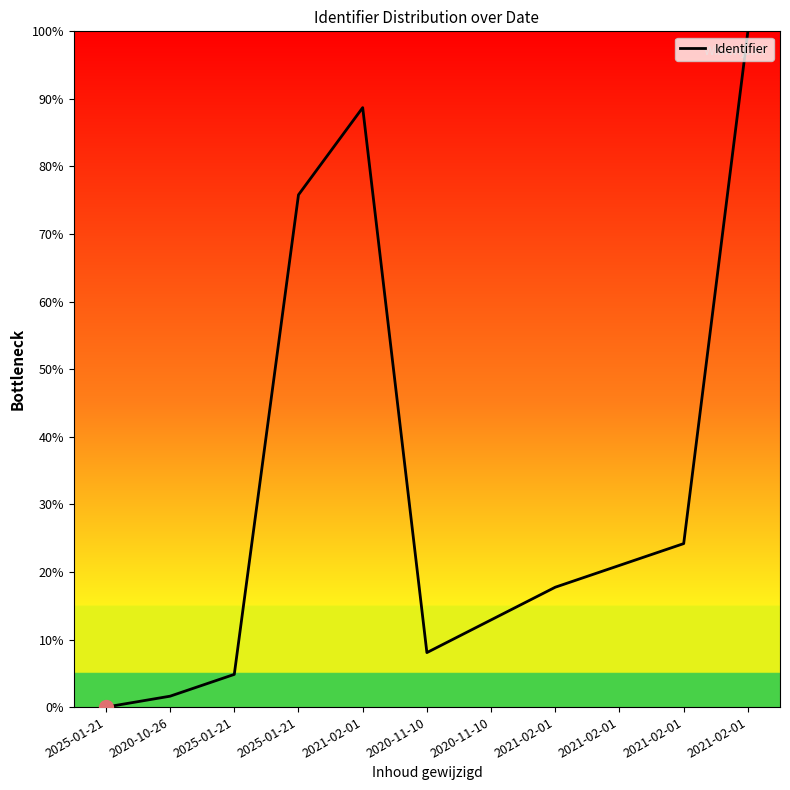

Which category has the lowest value across all series?

2025-01-21